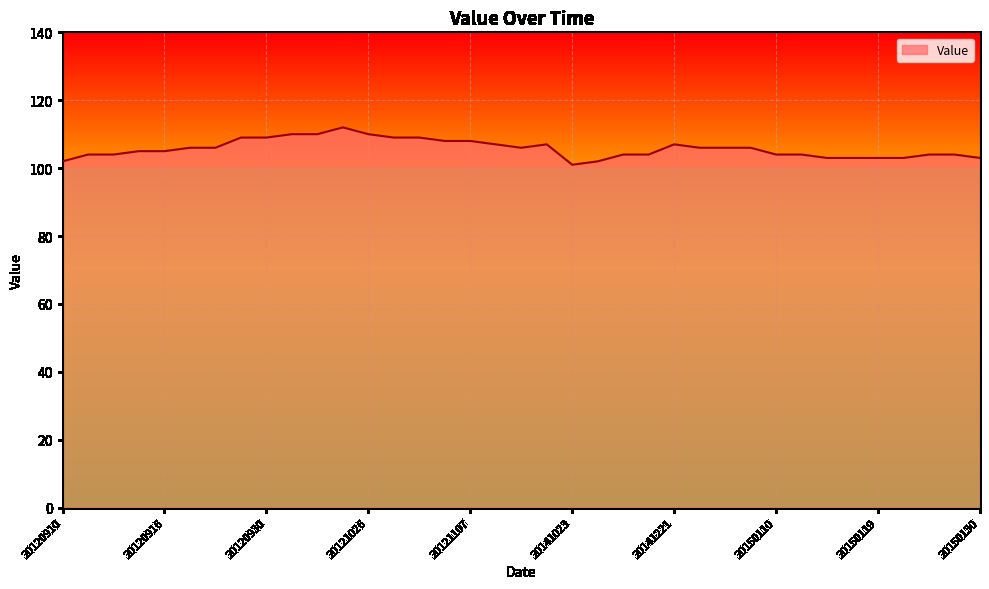

What is the minimum value shown in the chart?

101